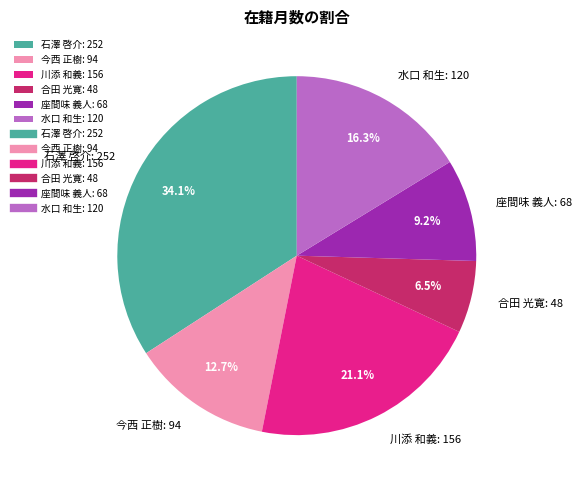

Is it true that 座間味 義人: 68 is 9% of the pie?

True